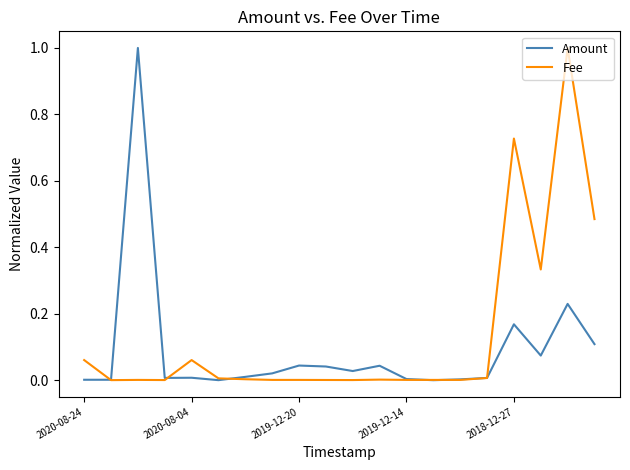

True or false: Fee and Amount intersect in this chart.

True